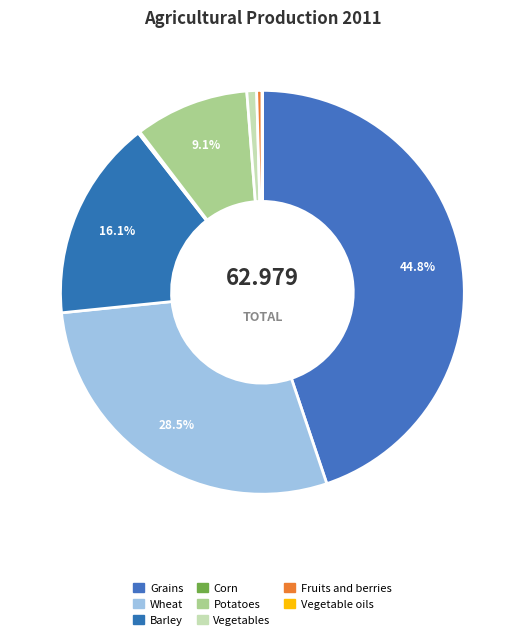

True or false: Barley accounts for 24% of the total.

False